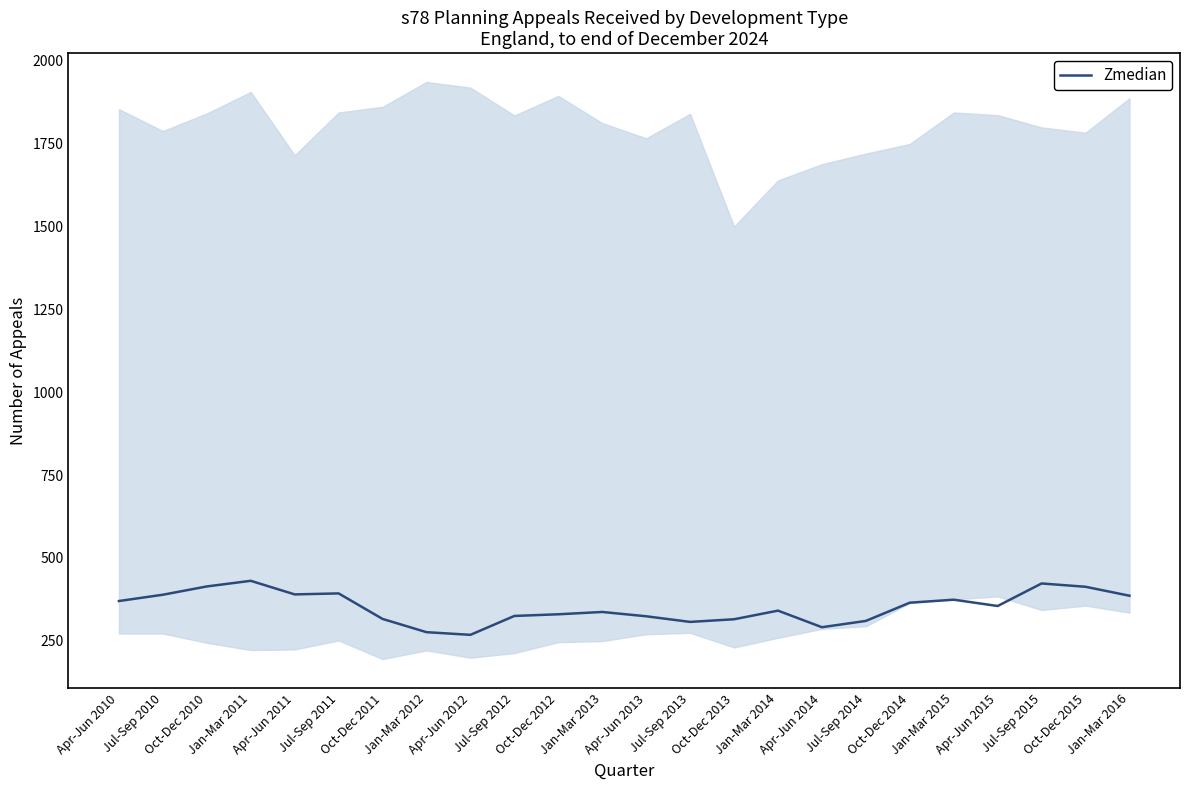

Is it true that the value at Jan-Mar 2013 is 337?

True